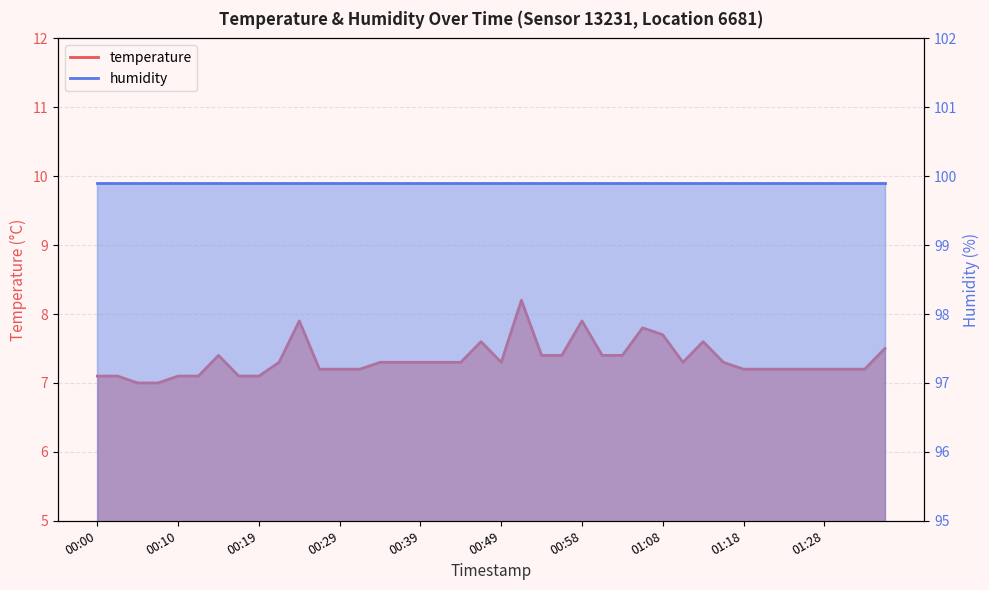

Rank the series by their maximum value, from highest to lowest.

humidity, temperature